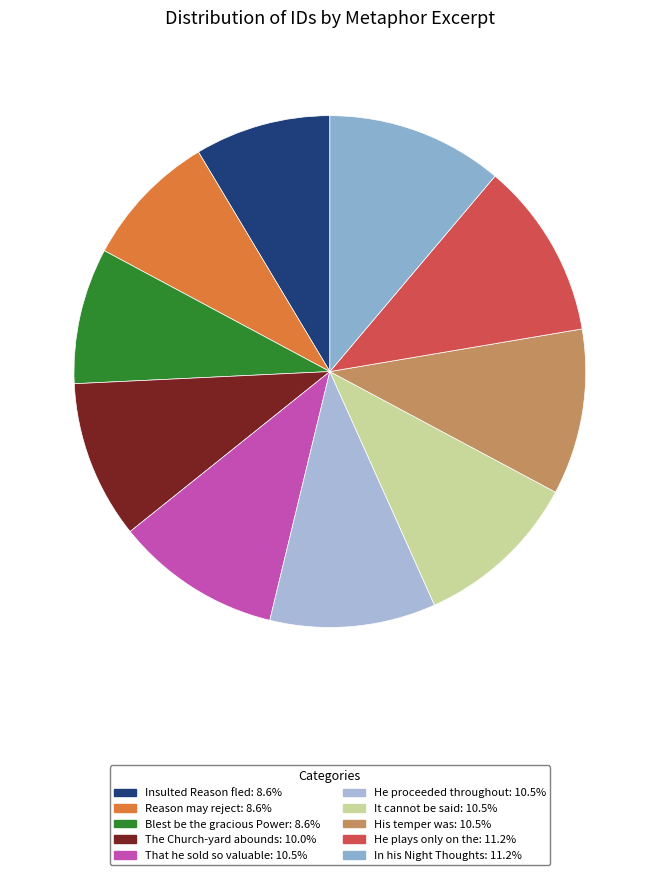

What percentage is the The Church-yard abounds slice, to the nearest percent?

10%